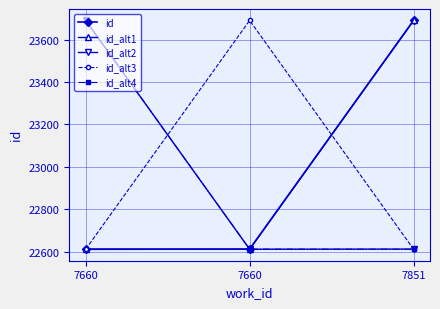

How many data points in id_alt3 are above 22612?

1